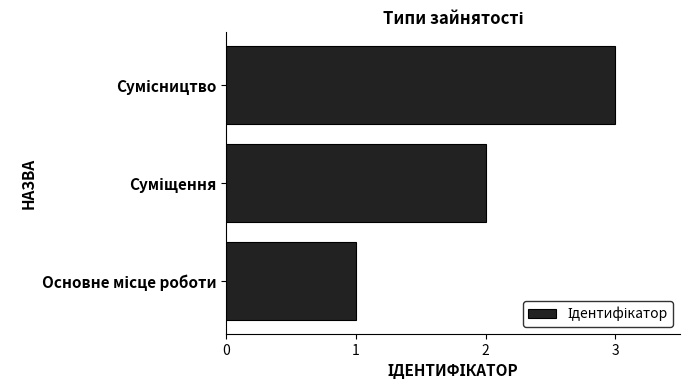

Count the number of categories in the chart.

3